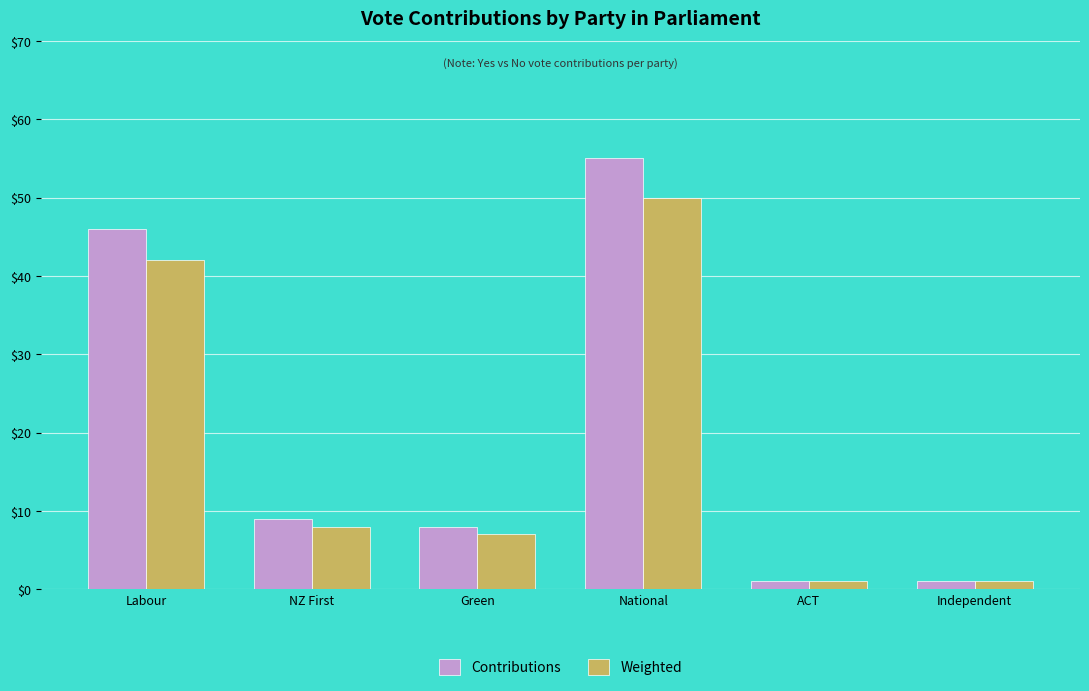

List the series in order of their peak value, lowest first.

Weighted, Contributions